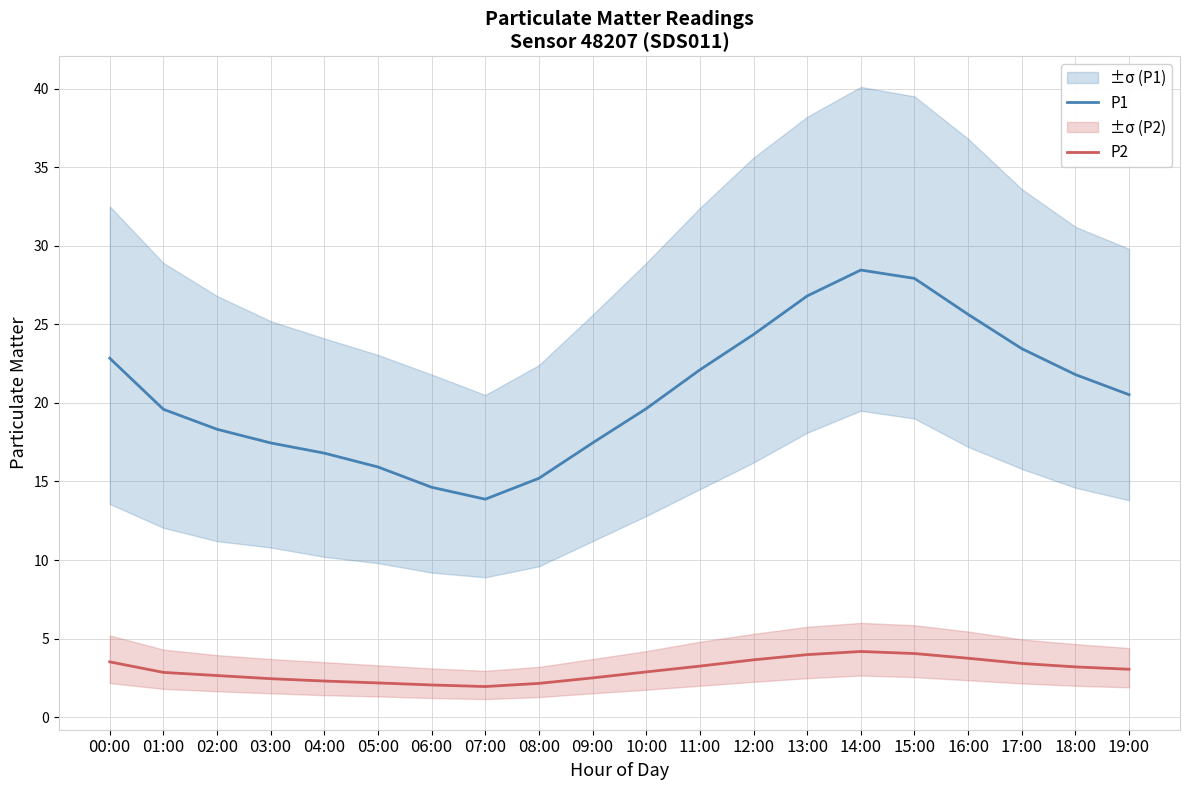

What is the total value across all series at 11:00?

25.4